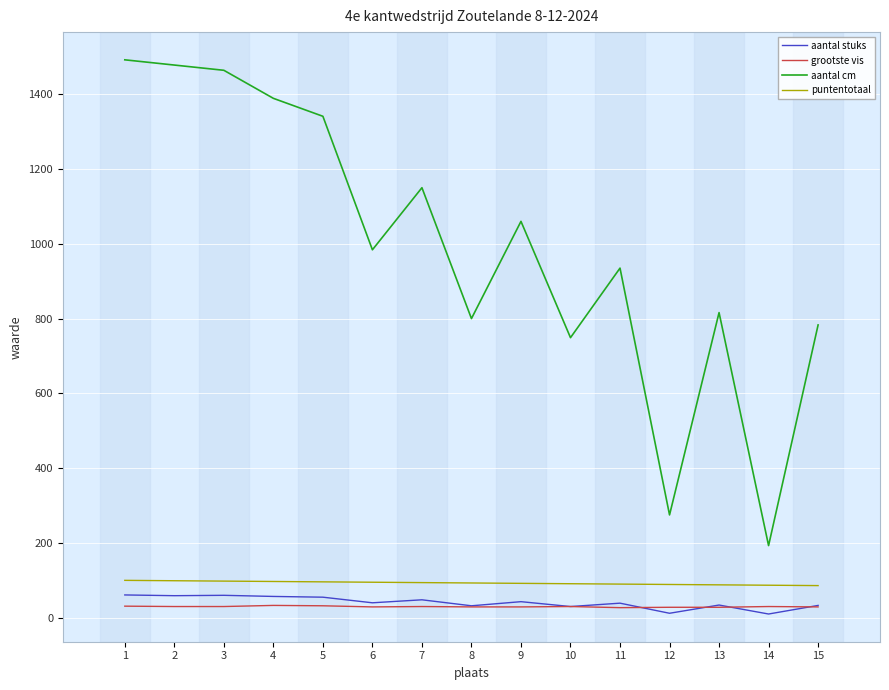

Which series has the largest total across all categories?

aantal cm